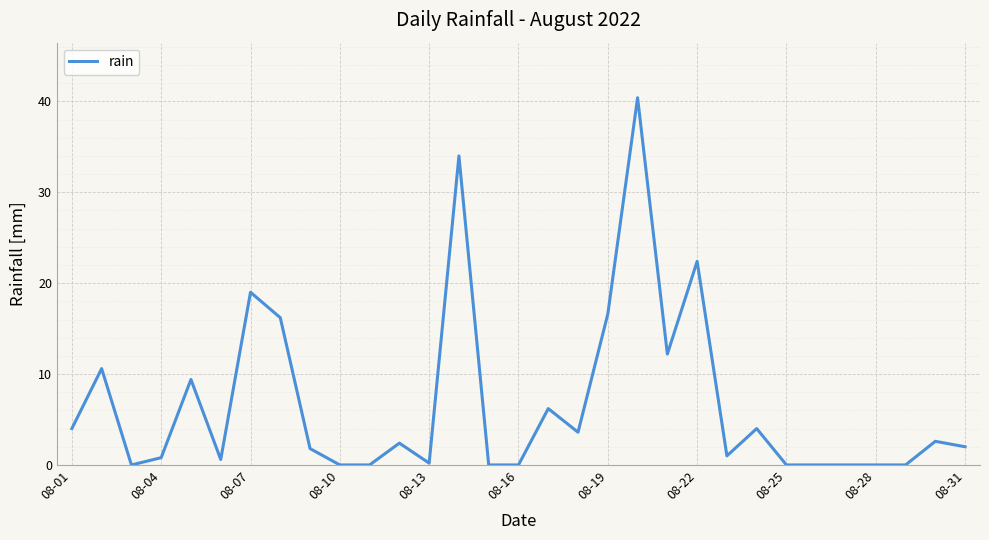

What is the maximum value shown in the chart?

40.4